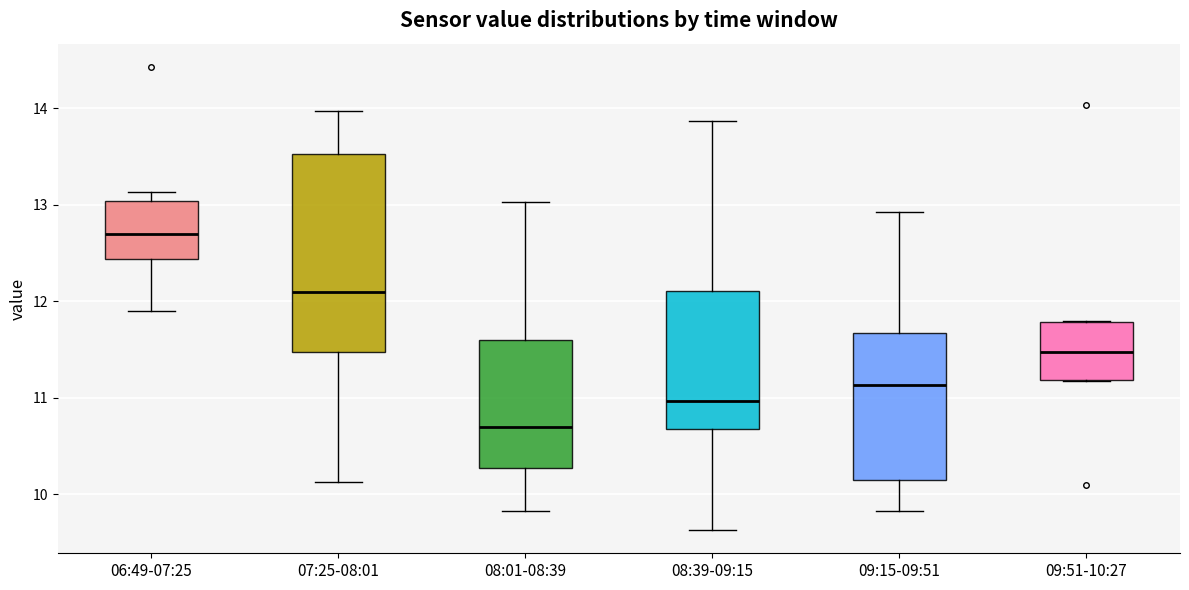

Where does the lower whisker of the box for 08:39-09:15 end on the y-axis? The values are not printed on the chart, so give them approximately, as read against the axis.

9.6